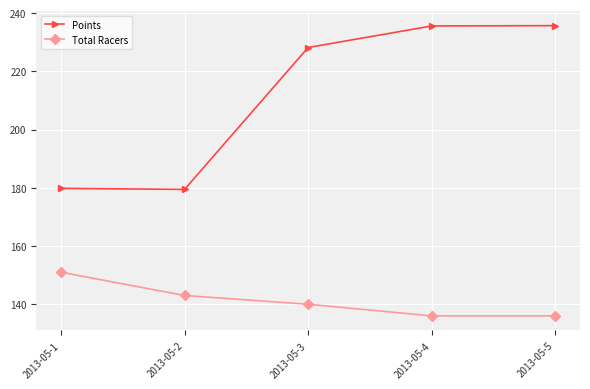

At which label does Total Racers first exceed 140?

2013-05-1